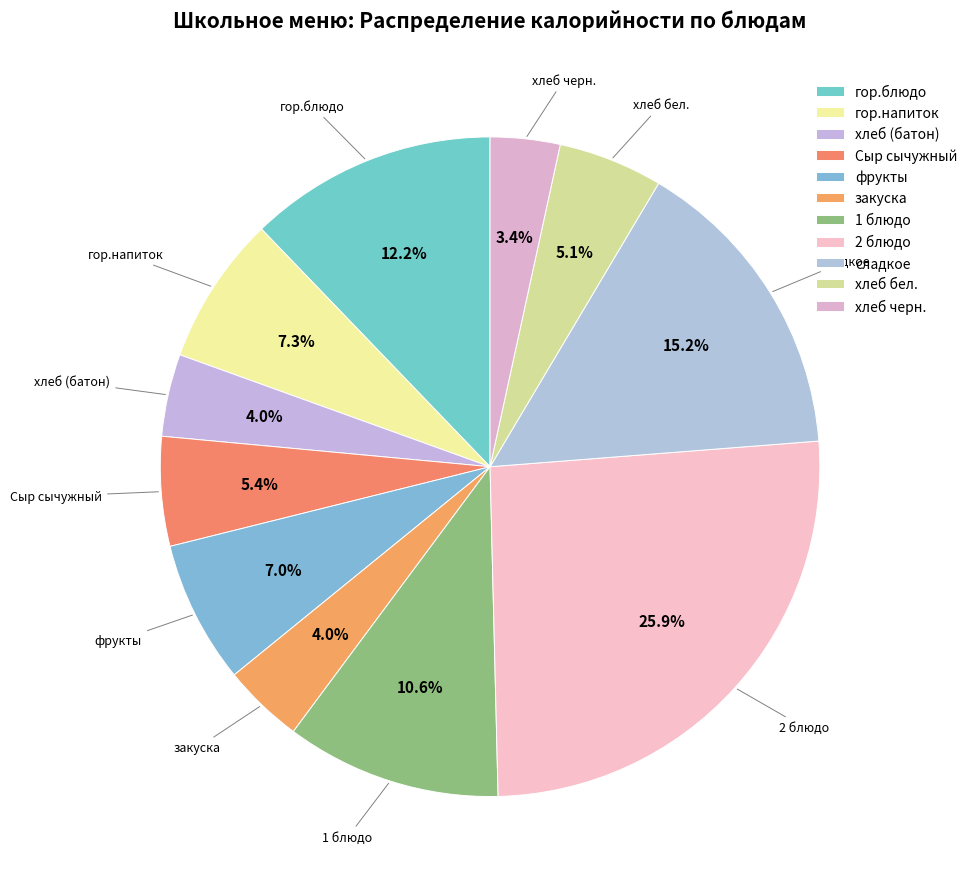

Which slice is the largest?

2 блюдо